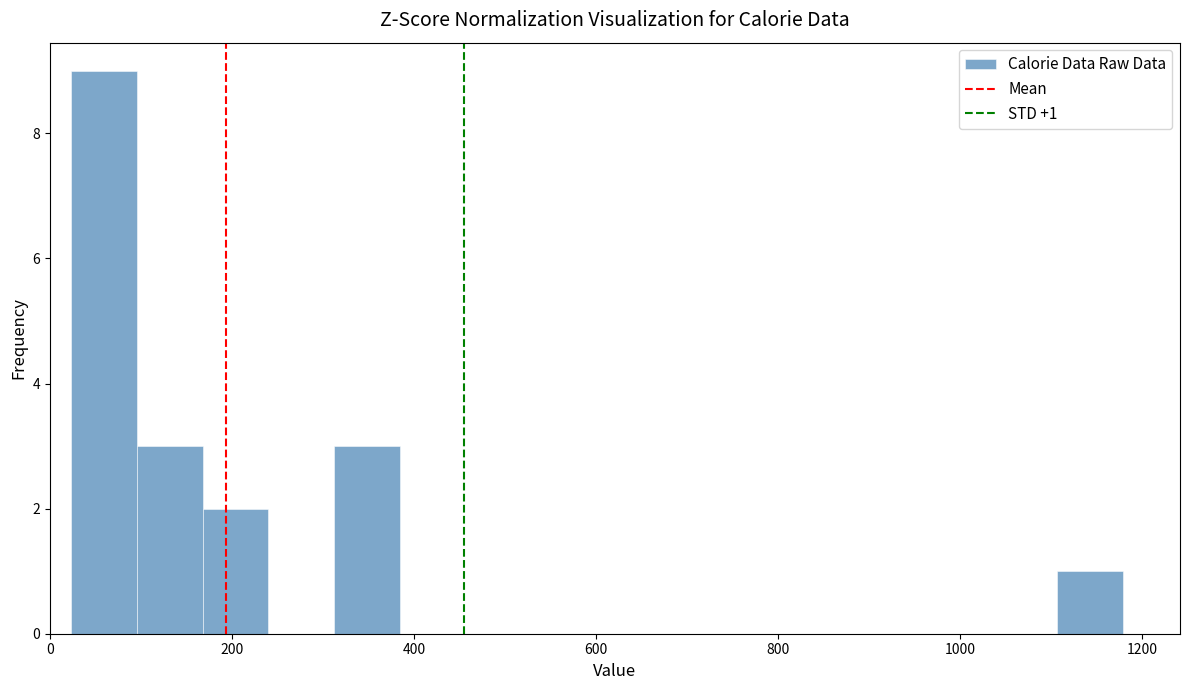

Around what value on the x-axis is the tallest bar? Give the approximate position of its centre, as read against the axis.

60